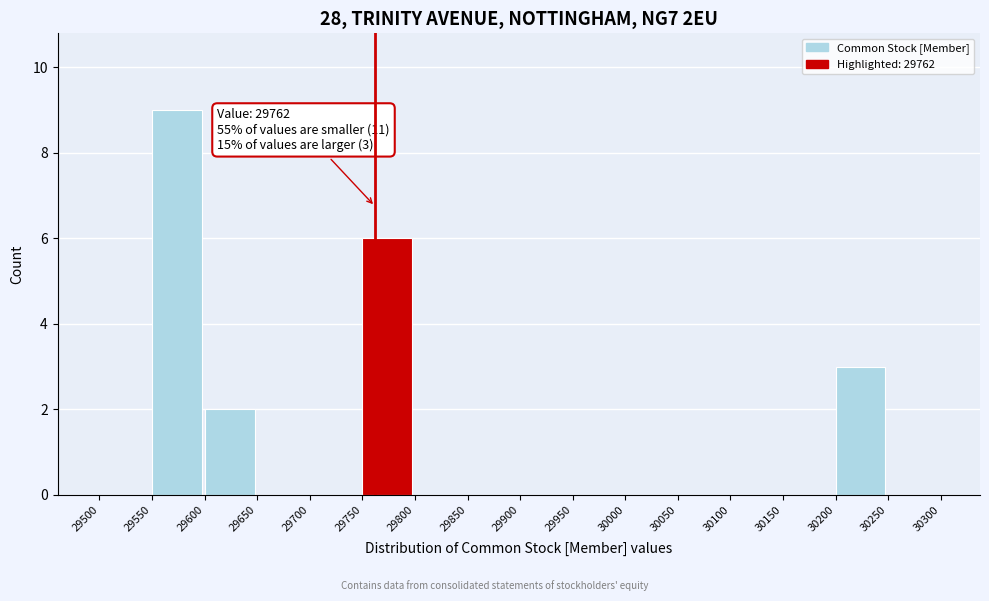

Which range on the x-axis has the tallest bar?

29550 to 29600